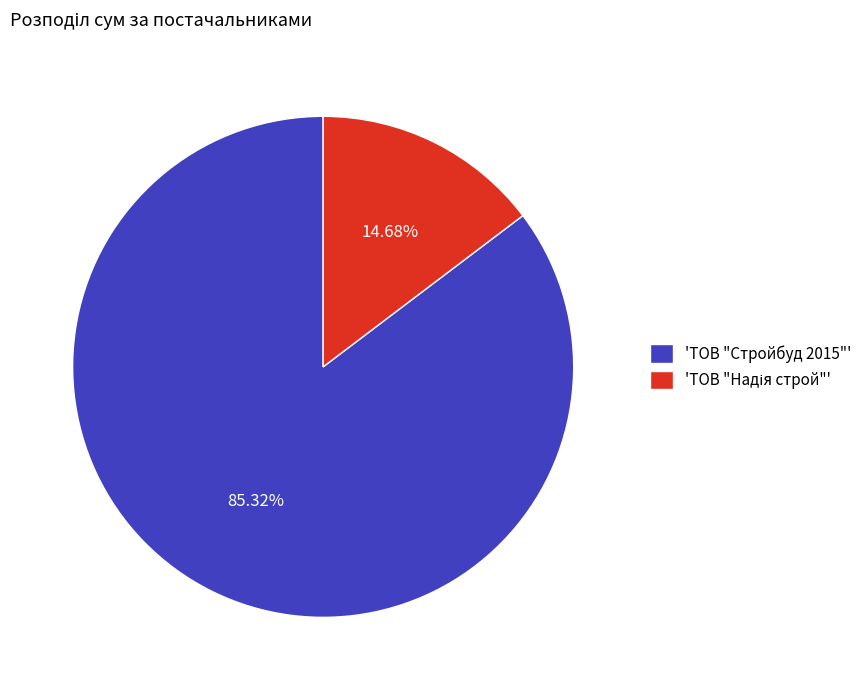

Does 'ТОВ "Стройбуд 2015"' account for over 50% of the chart?

Yes